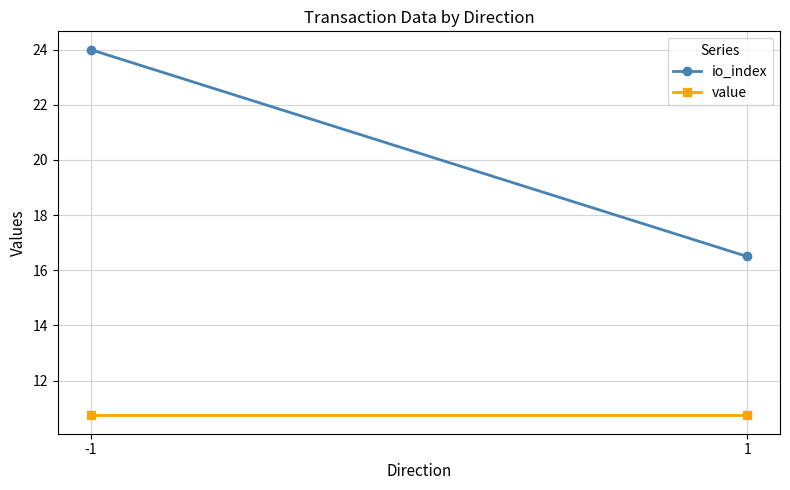

What is the spread (max minus min) of values at -1?

13.3